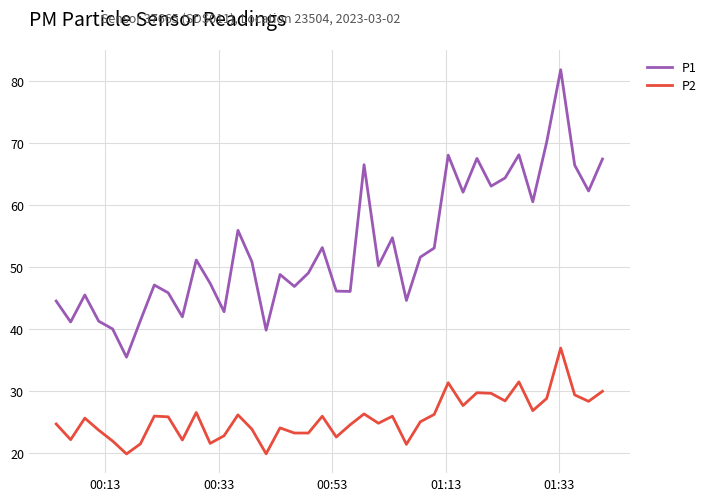

What is the minimum value for P1?

35.5